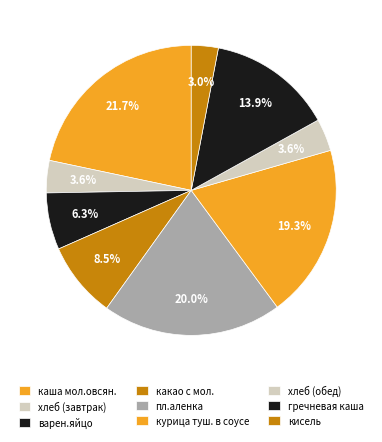

How many slices are in this pie chart?

9